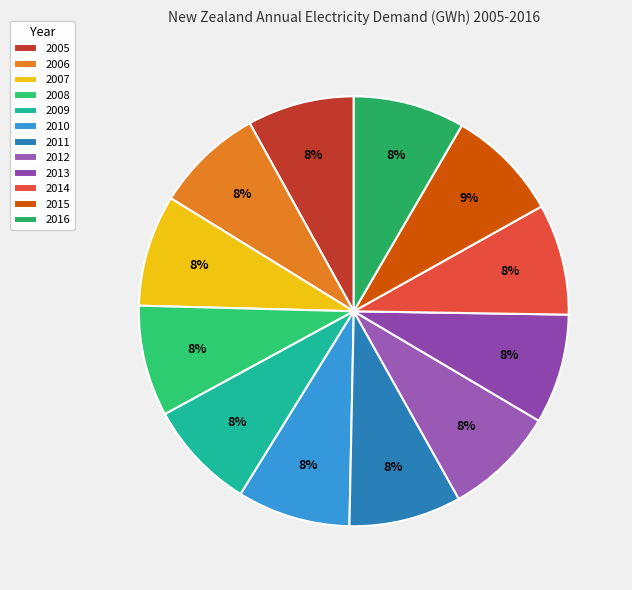

How many slices are in this pie chart?

12